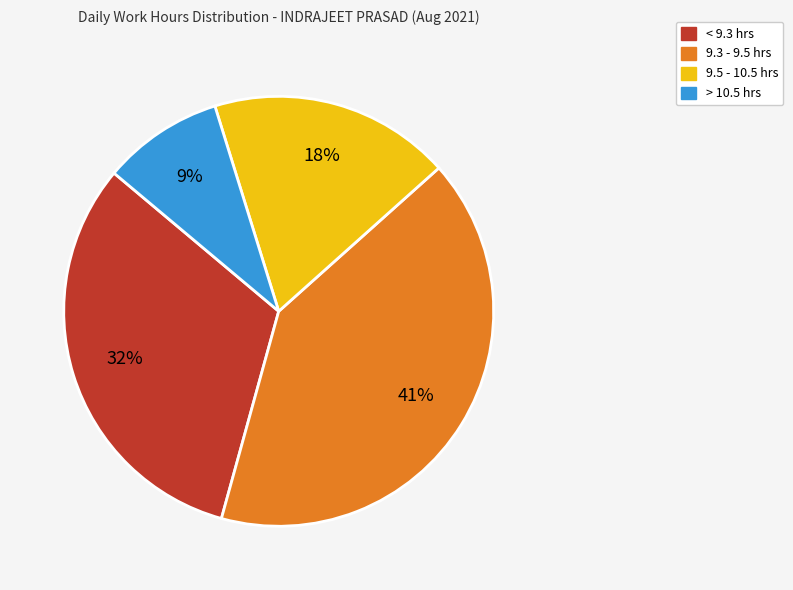

Does any single category account for the majority?

No